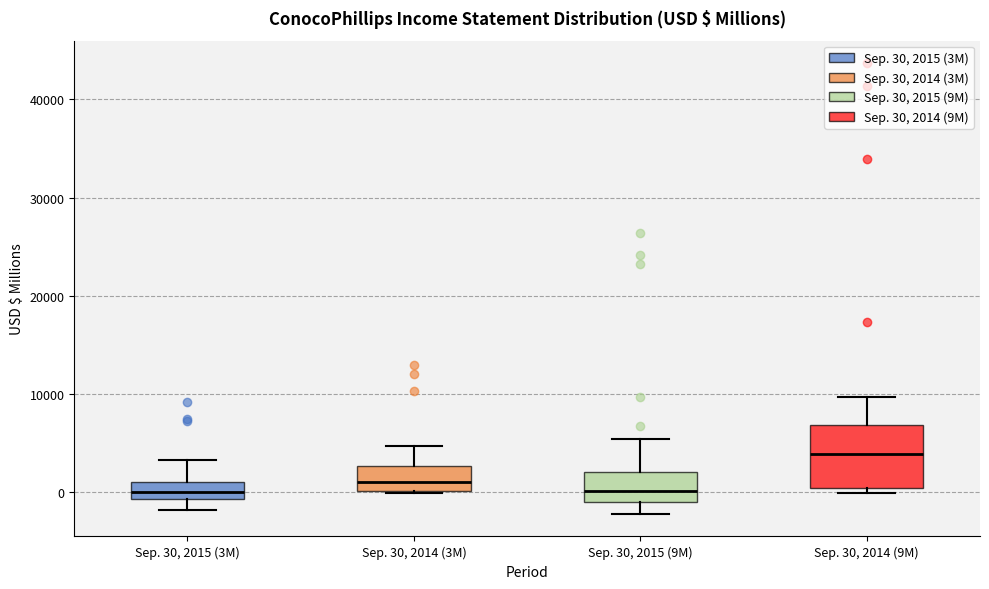

Which box is the tallest, from its lower edge to its upper edge?

Sep. 30, 2014 (9M)